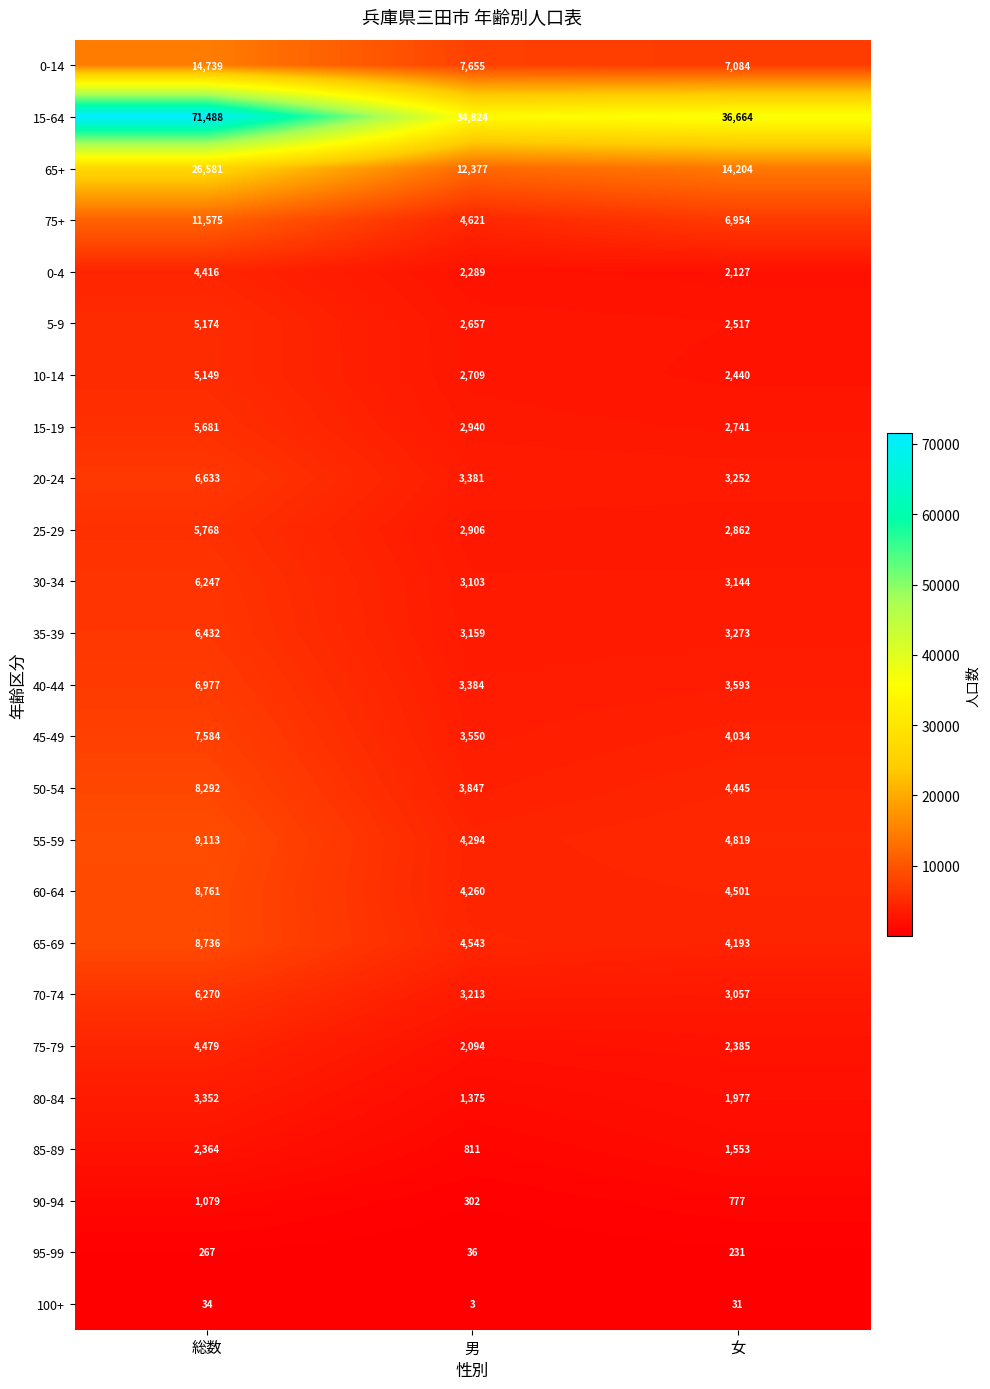

The 40-44 series shows 3384 at 男. True or false?

True